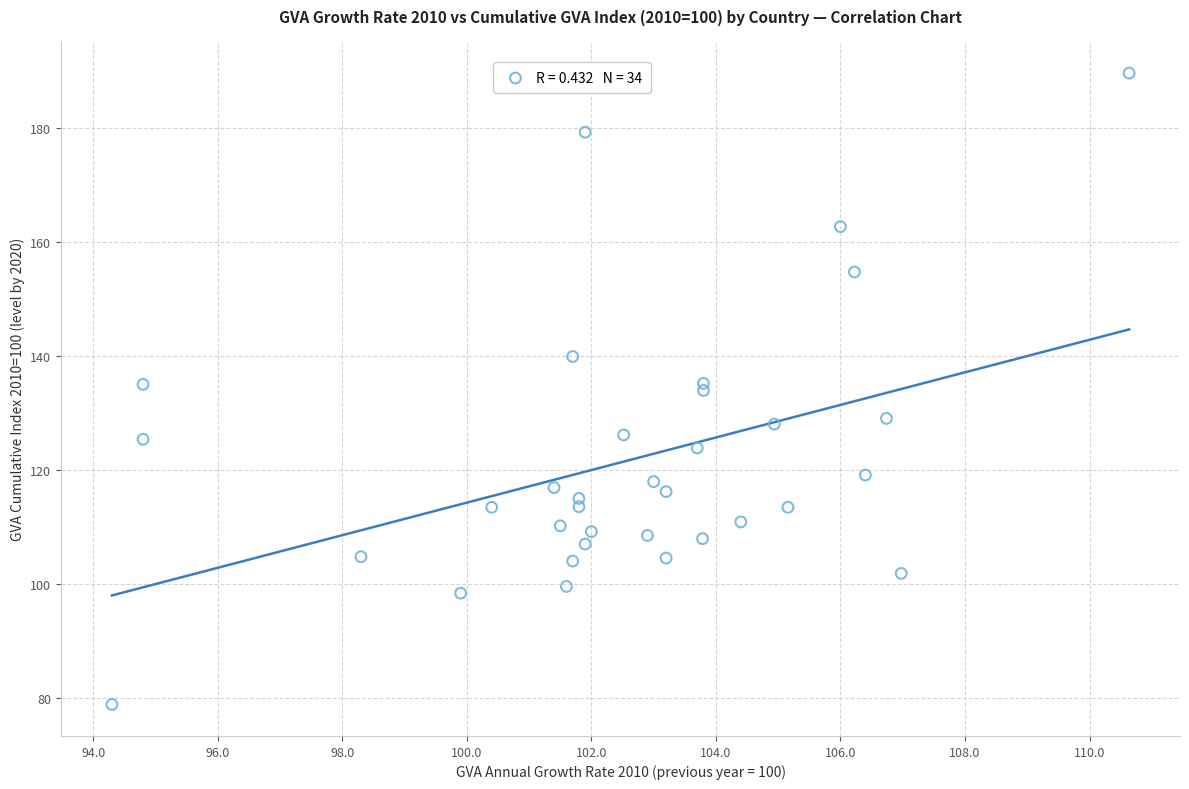

What is the range of Y values (max minus min)?

110.8